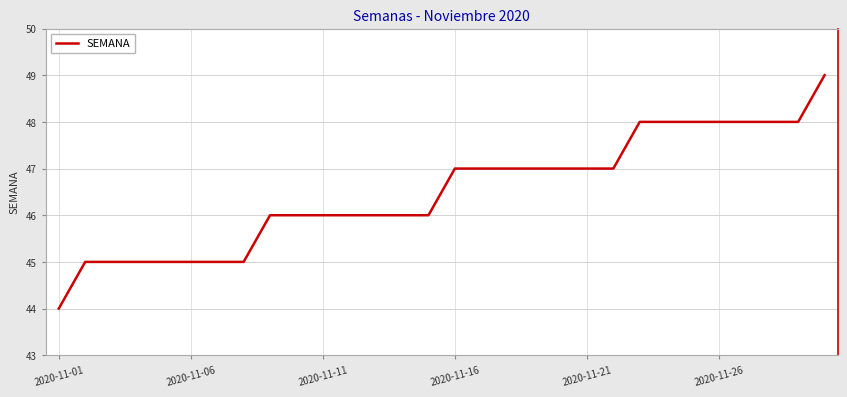

What is the smallest value displayed?

44